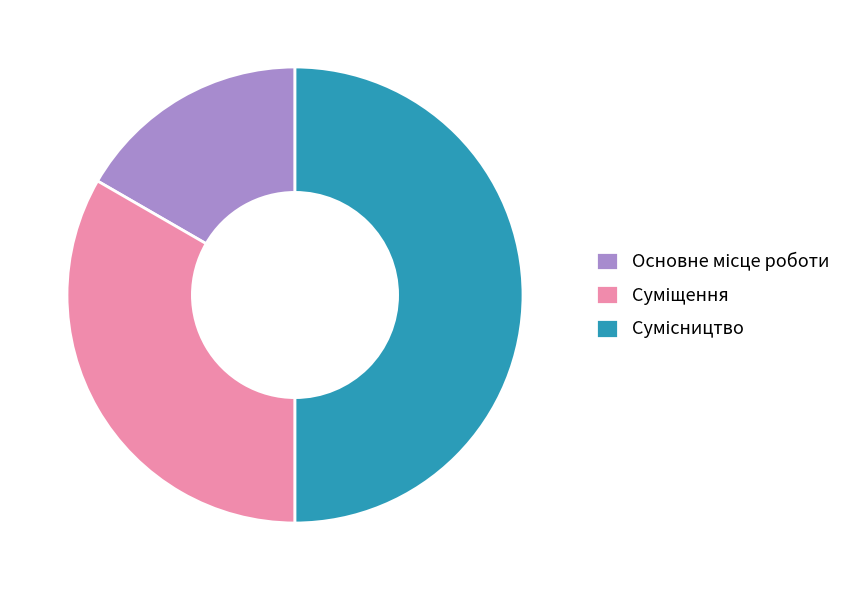

The Суміщення slice represents 44% of the pie. True or false?

False